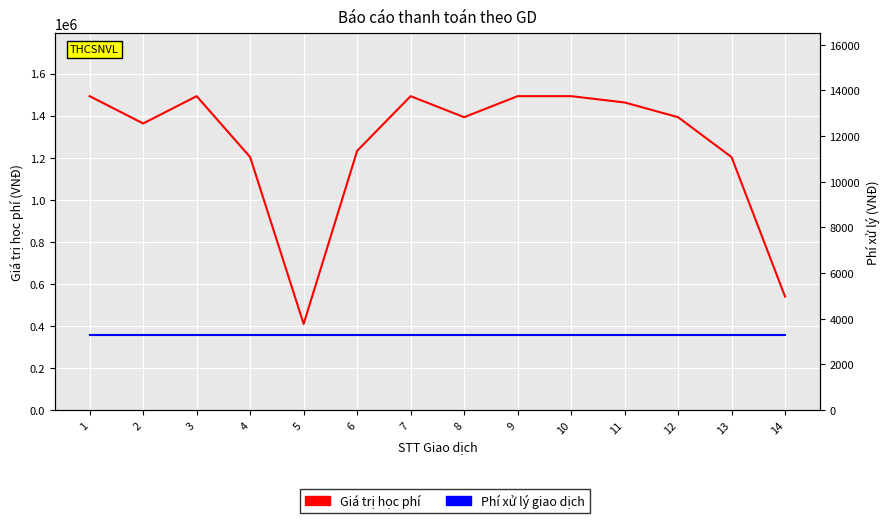

Reading left to right, extract all data points from this chart.

Giá trị học phí: 1493000	1363000	1493000	1203000	410000	1233000	1493000	1393000	1493000	1493000	1463000	1393000	1203000	540000
Phí xử lý giao dịch: 3300	3300	3300	3300	3300	3300	3300	3300	3300	3300	3300	3300	3300	3300